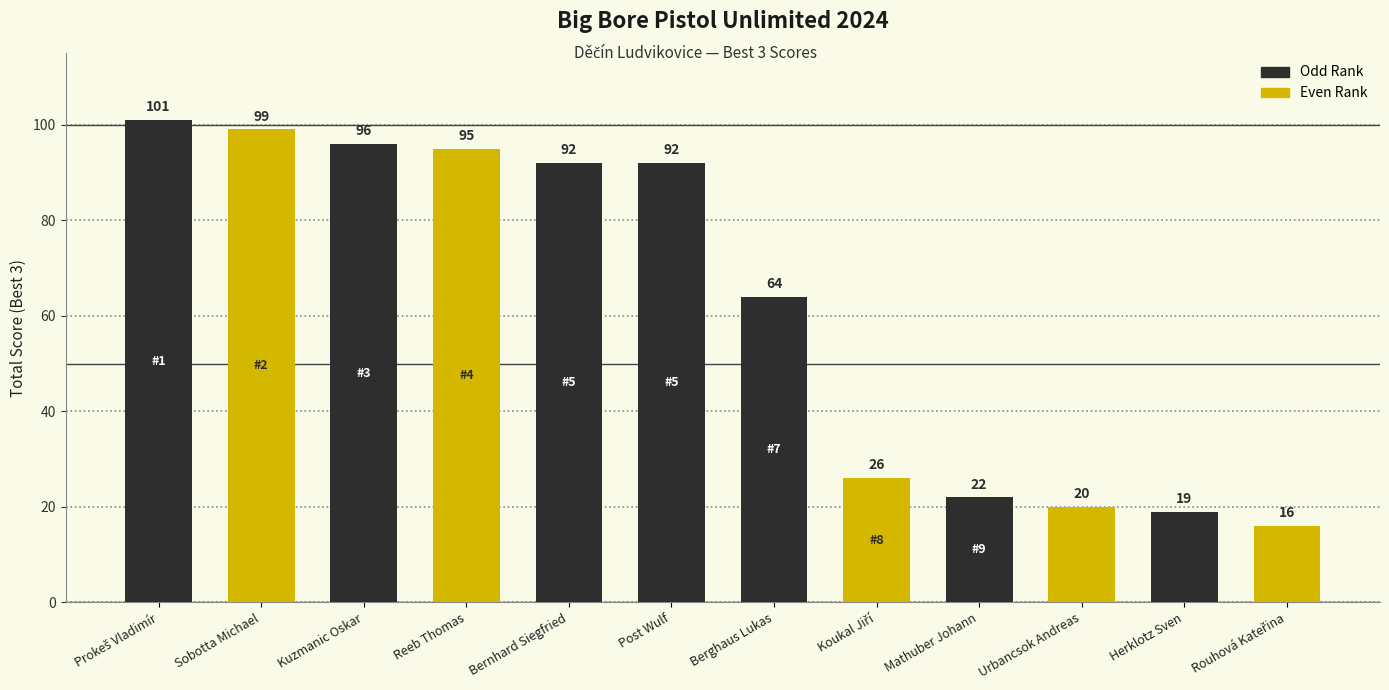

Is it true that the value at Post Wulf is 122?

False